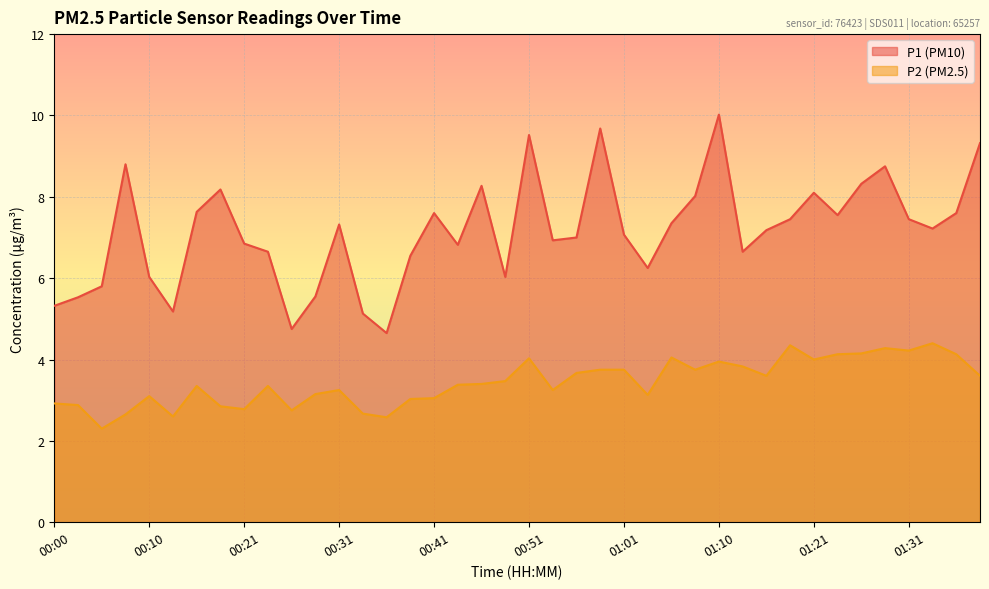

Reading right to left, extract all data points from this chart.

P1: 9.3	7.6	7.2	7.5	8.8	8.3	7.5	8.1	7.5	7.2	6.7	10.0	8.0	7.3	6.2	7.1	9.7	7.0	6.9	9.5	6.0	8.3	6.8	7.6	6.5	4.7	5.1	7.3	5.5	4.8	6.7	6.8	8.2	7.6	5.2	6.0	8.8	5.8	5.5	5.3
P2: 3.6	4.1	4.4	4.2	4.3	4.2	4.1	4.0	4.3	3.6	3.8	4.0	3.8	4.0	3.1	3.8	3.8	3.7	3.2	4.0	3.5	3.4	3.4	3.0	3.0	2.6	2.7	3.2	3.1	2.8	3.4	2.8	2.9	3.4	2.6	3.1	2.6	2.3	2.9	2.9